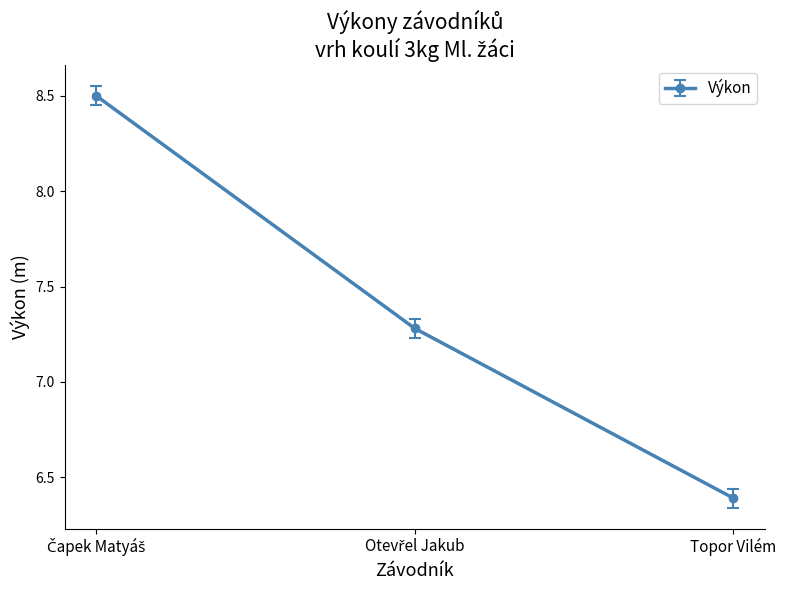

True or false: the data shows 1.4 at Topor Vilém.

False